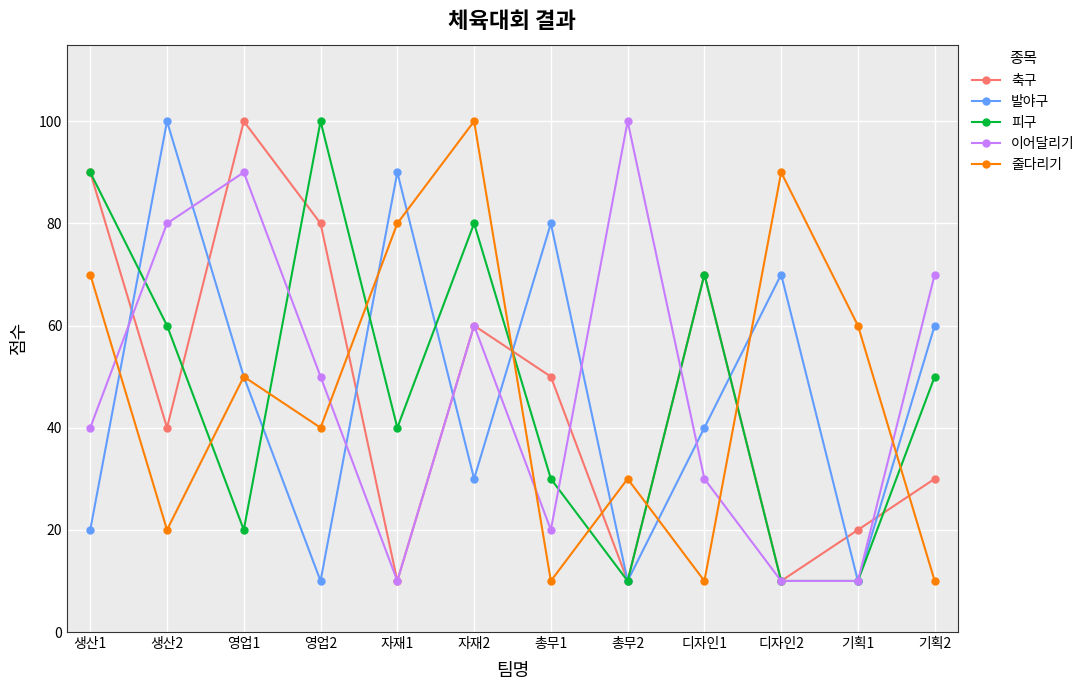

Between which two adjacent categories do 피구 and 이어달리기 first intersect?

생산1 and 생산2